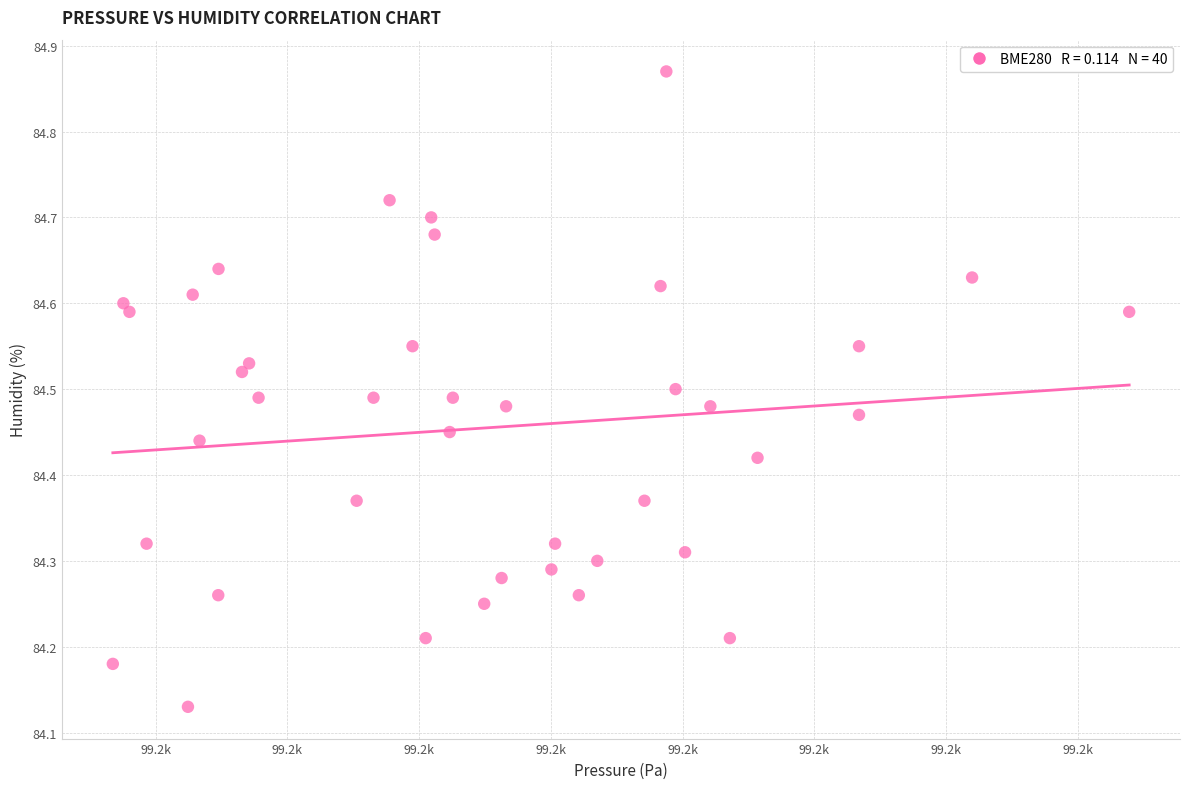

What is the range of Y values (max minus min)?

0.7